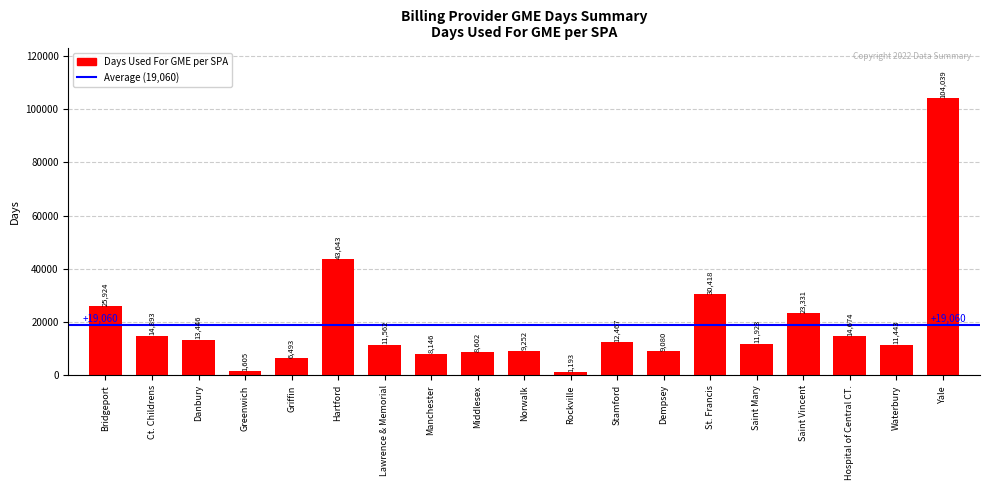

What position from the right is Saint Mary?

5